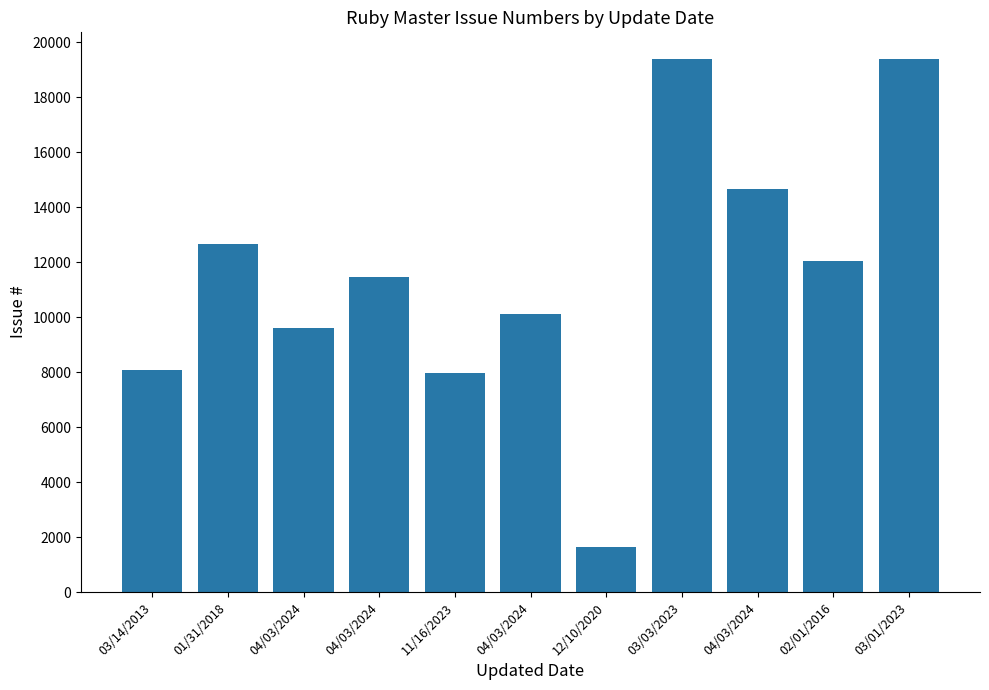

Reading right to left, transcribe all the data shown in this chart.

03/01/2023=19378	02/01/2016=12040	04/03/2024=14640	03/03/2023=19383	12/10/2020=1644	04/03/2024=10128	11/16/2023=7968	04/03/2024=11438	04/03/2024=9590	01/31/2018=12656	03/14/2013=8083